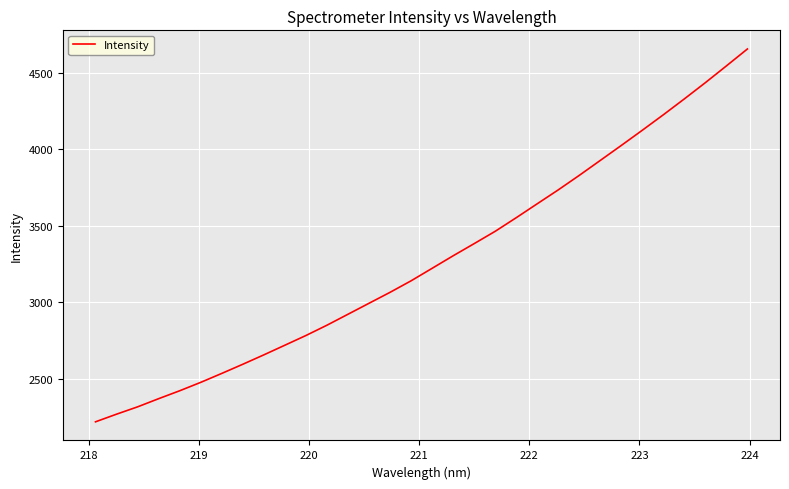

What is the difference between the maximum and minimum values?

2439.8